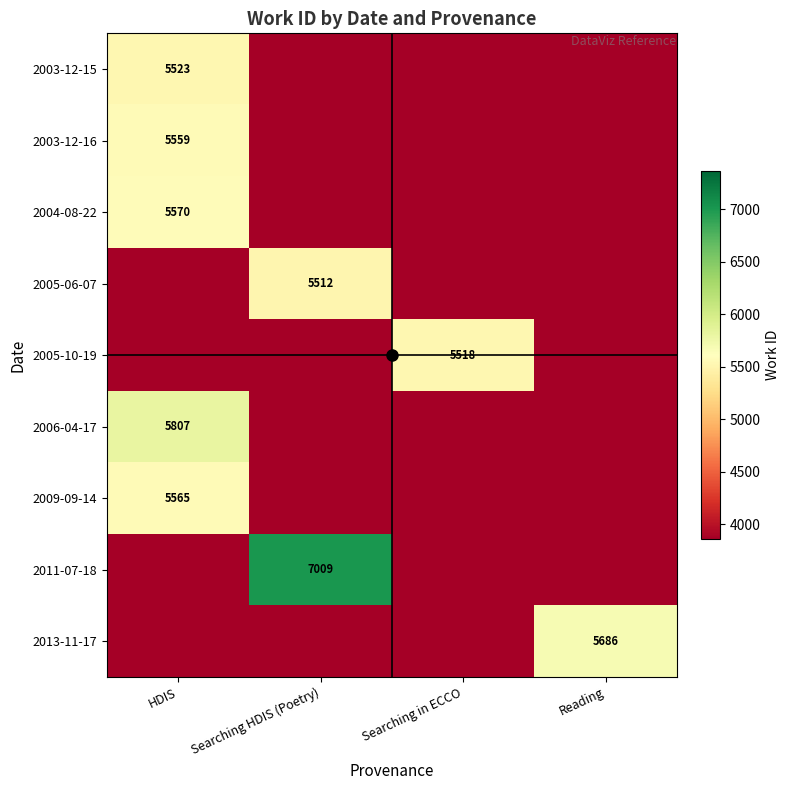

At how many categories does at least one series exceed 6242?

1